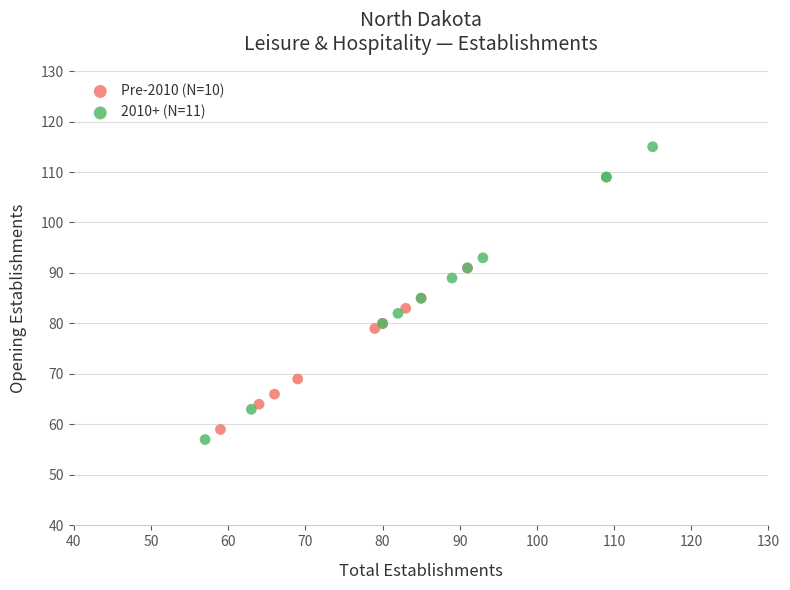

What are all the series names shown in the legend?

Pre-2010 (N=10), 2010+ (N=11)